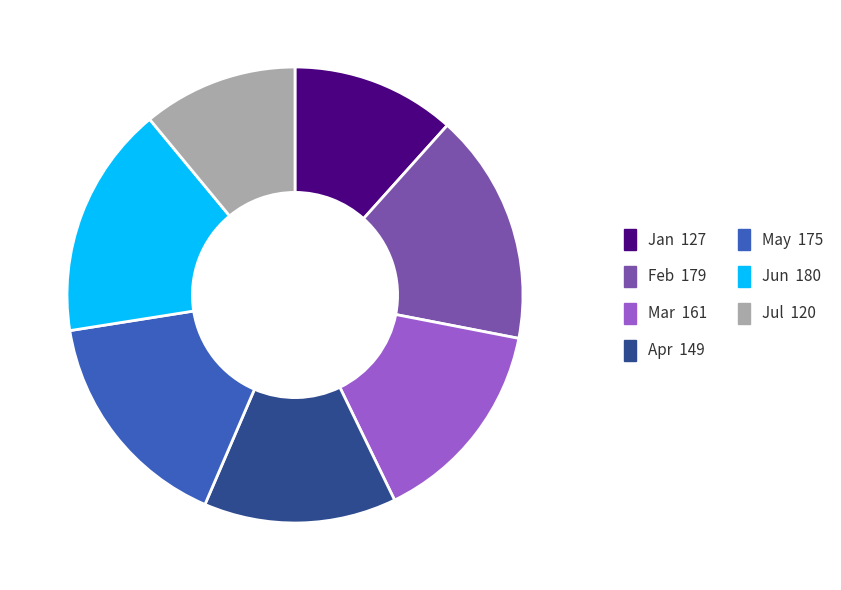

Count the number of slices in the pie.

7